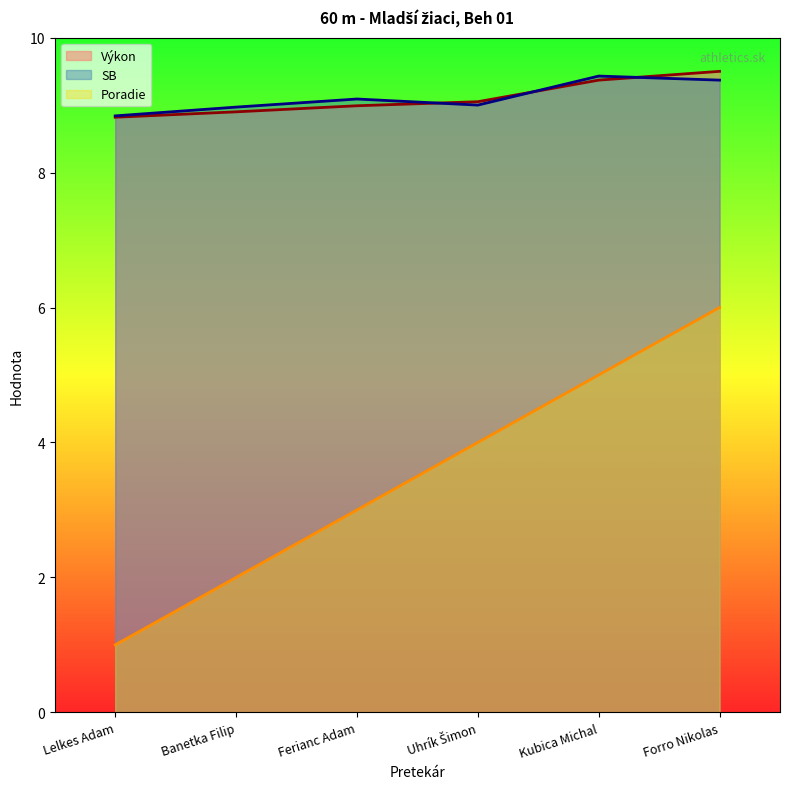

In SB, how many points are lower than both neighbors (excluding endpoints)?

1